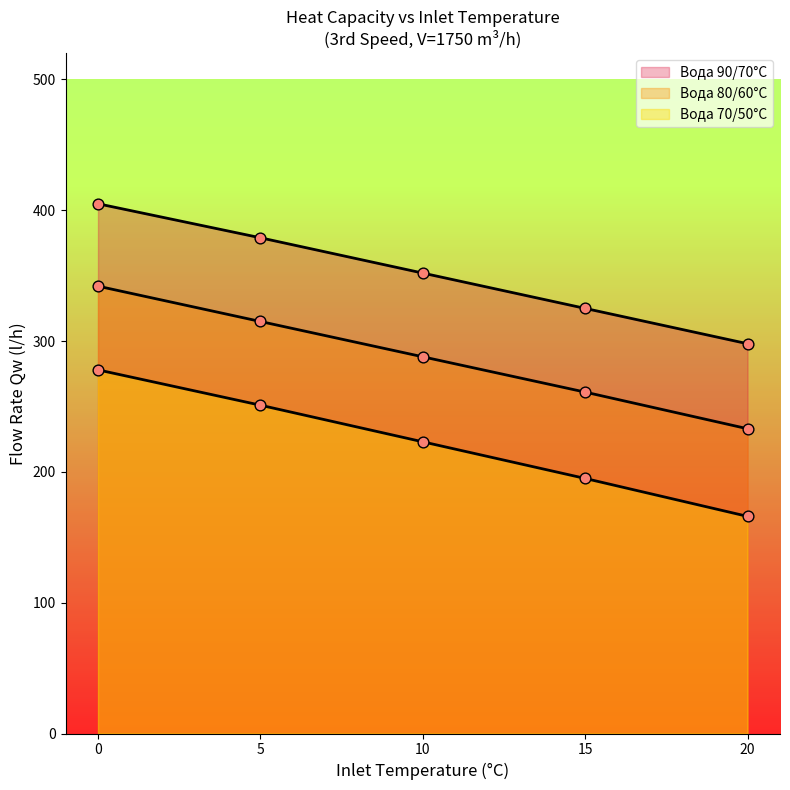

Which series contains the lowest Y value?

delta_pw_90_70